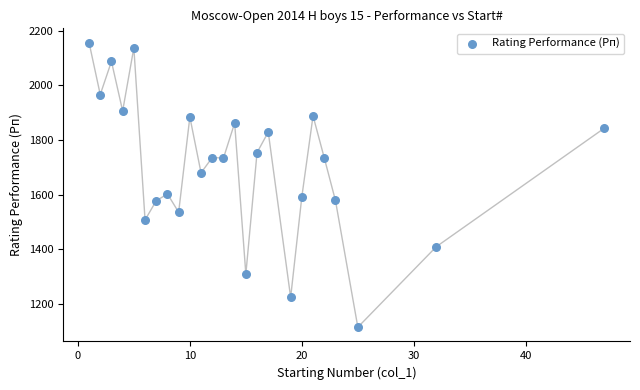

What is the range of X values (max minus min)?

46